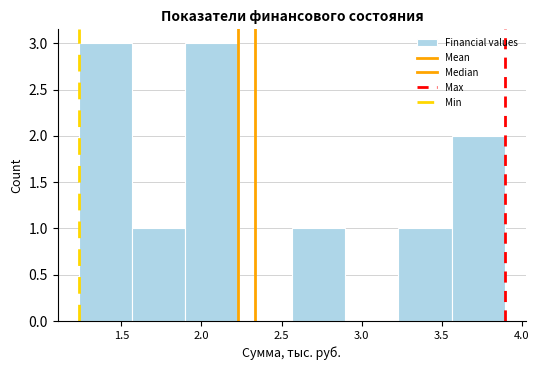

Reading left to right, transcribe this chart: for each bar, give the range it covers on the x-axis and its height. Neither the bar edges nor the heights are printed on the chart, so give them approximately, as read against the axes.

1.25 to 1.55: 3
1.55 to 1.90: 1
1.90 to 2.25: 3
2.25 to 2.55: 0
2.55 to 2.90: 1
2.90 to 3.25: 0
3.25 to 3.55: 1
3.55 to 3.90: 2